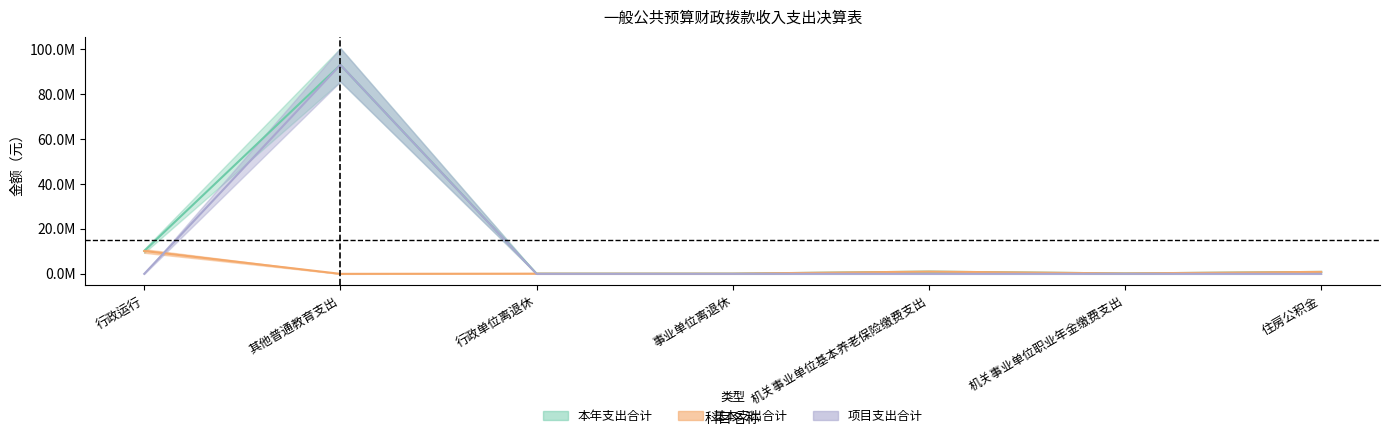

True or false: 项目支出合计 has a value of 36390307.3 at 行政运行.

False